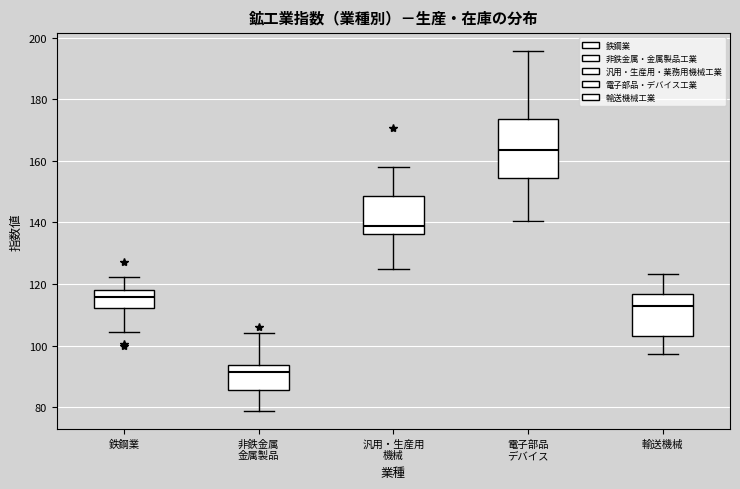

Reading left to right, transcribe this box plot: for each box, give where its median line is, the range the box spans, and where its two whiskers end, as read against the y-axis. The values are not printed on the chart, so give them approximately, as read against the axis.

鉄鋼業: median 116, box 112 to 118, whiskers 104 to 122
非鉄金属 金属製品: median 92, box 86 to 94, whiskers 78 to 104
汎用・生産用 機械: median 138, box 136 to 148, whiskers 124 to 158
電子部品 デバイス: median 164, box 154 to 174, whiskers 140 to 196
輸送機械: median 112, box 104 to 116, whiskers 98 to 124